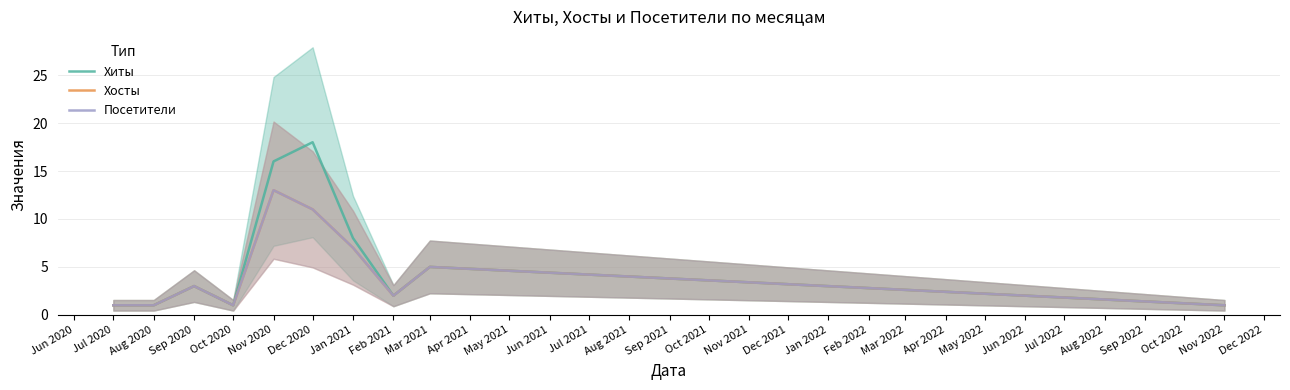

Reading right to left, extract all data points from this chart.

Хиты: 1	5	2	8	18	16	1	3	1	1
Хосты: 1	5	2	7	11	13	1	3	1	1
Посетители: 1	5	2	7	11	13	1	3	1	1